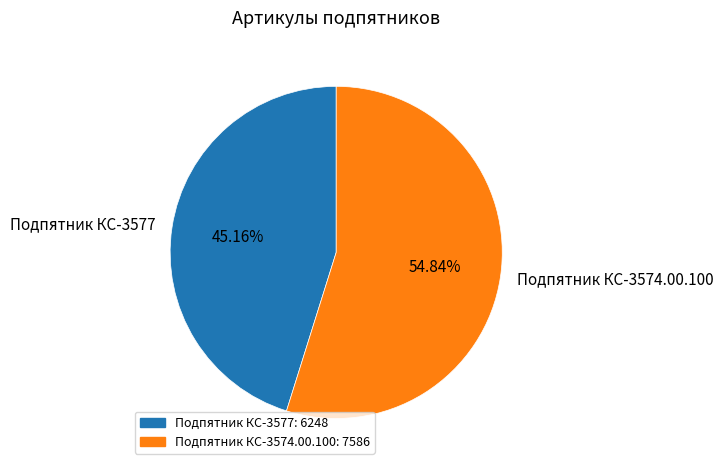

Does Подпятник КС-3574.00.100 represent more than half of the total?

Yes